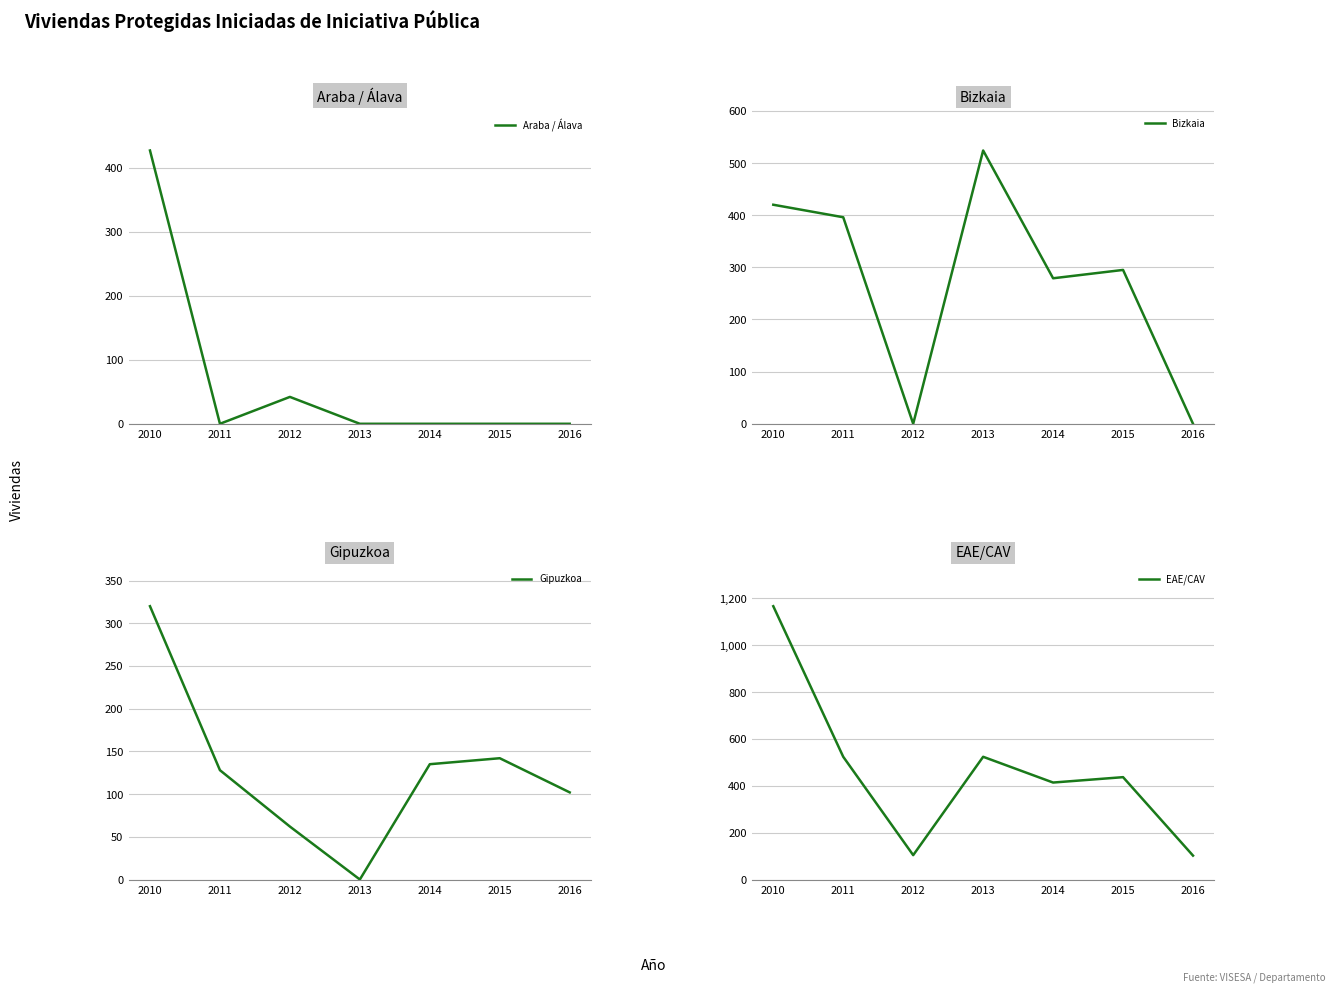

Where is EAE/CAV nearest to the value 634?

2011